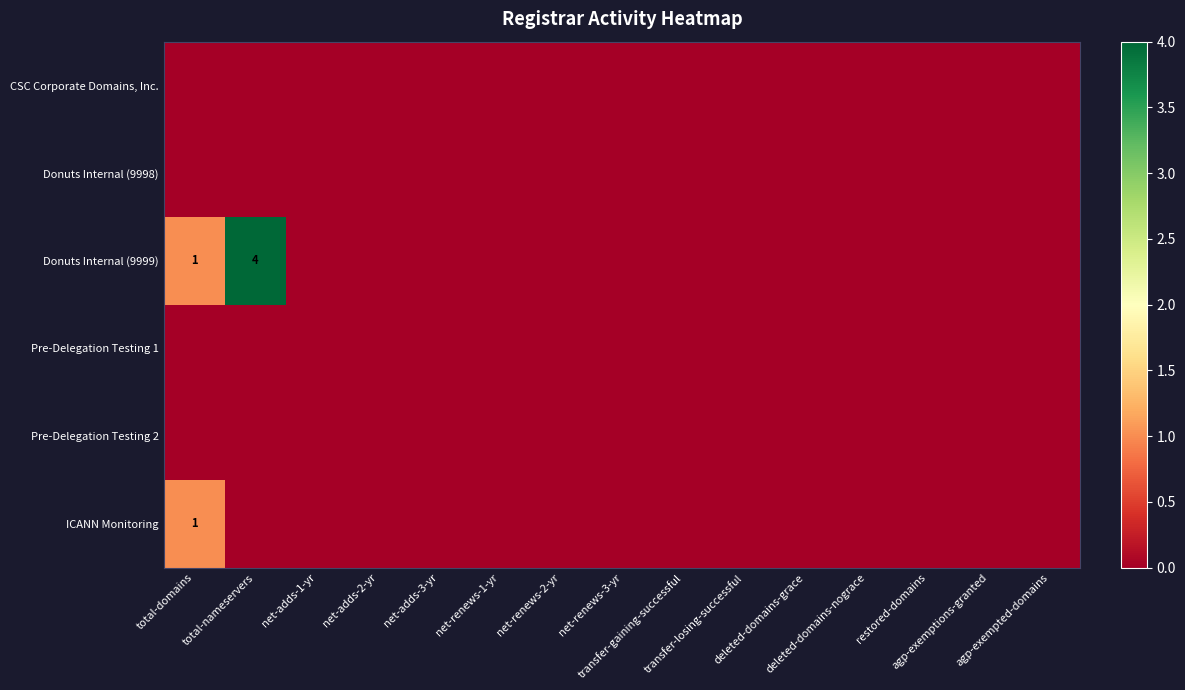

At how many categories does at least one series exceed 1?

1